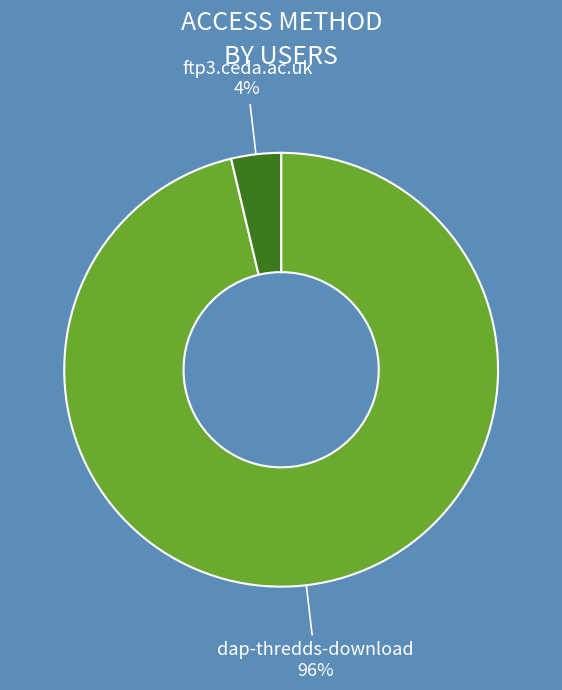

What is the majority slice?

dap-thredds-download